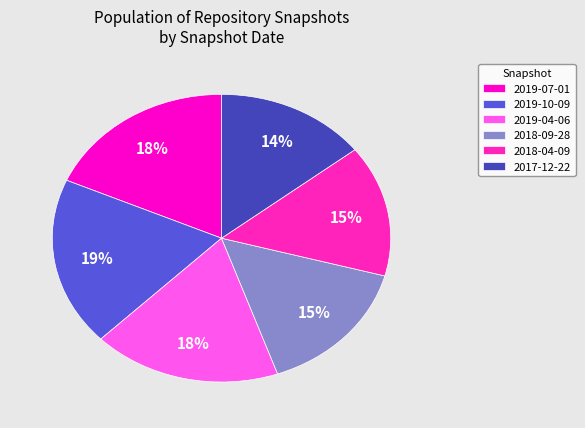

To the nearest percent, what is the difference between the 2018-09-28 and 2018-04-09 slice percentages?

1%